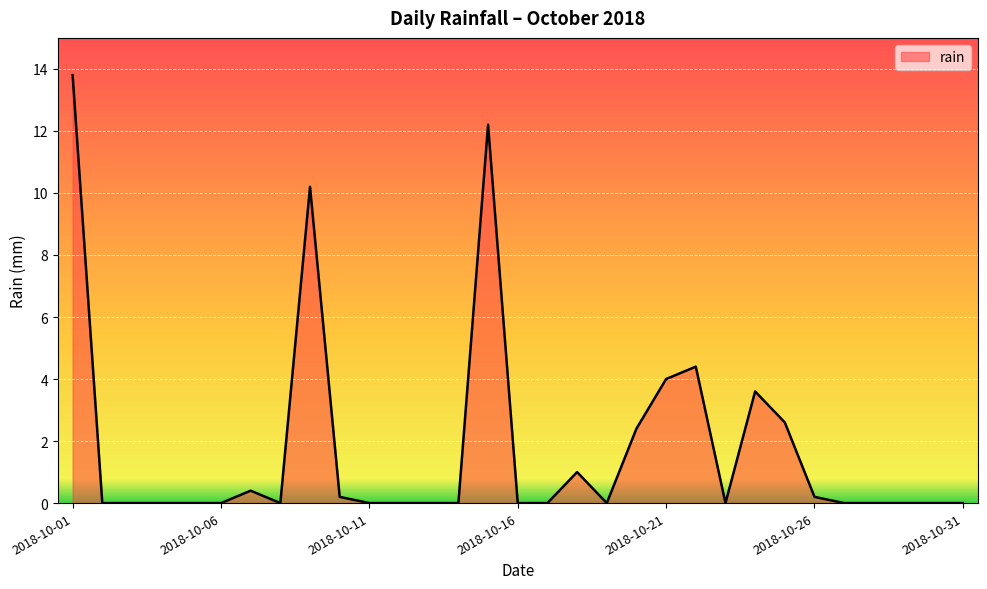

How many categories are shown in the chart?

31